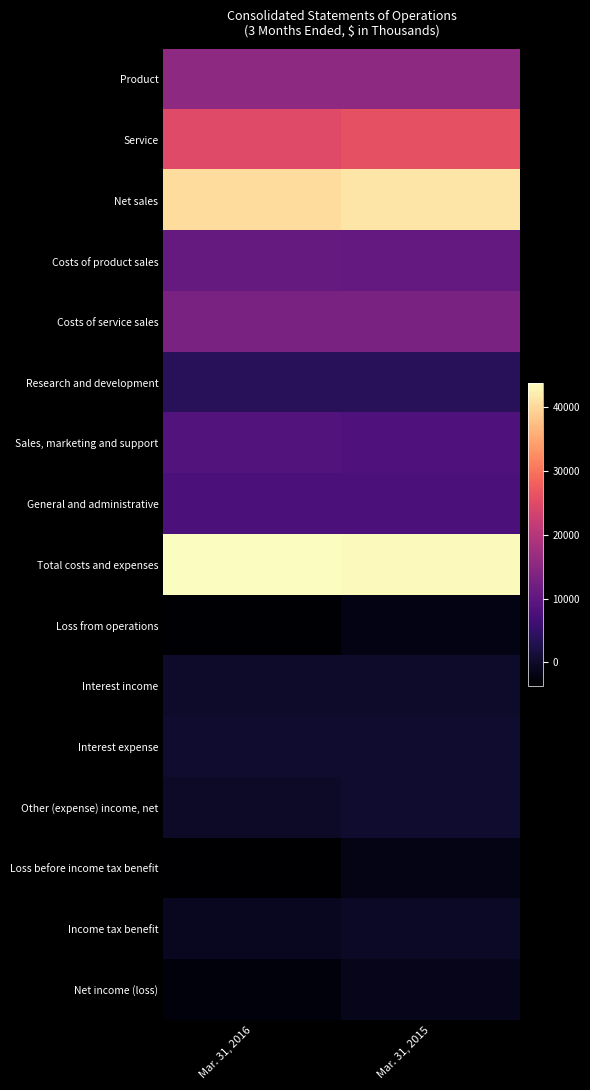

How many distinct data groups are displayed?

16